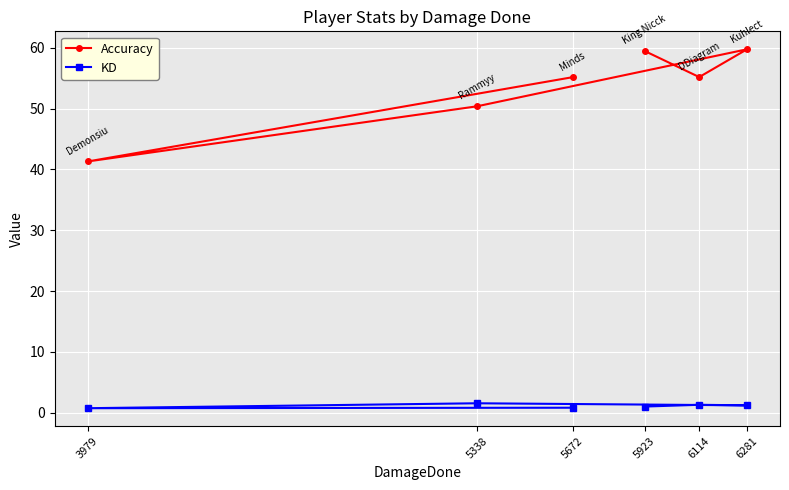

What is the sum of the Accuracy values at 5672 and 6114?

110.4